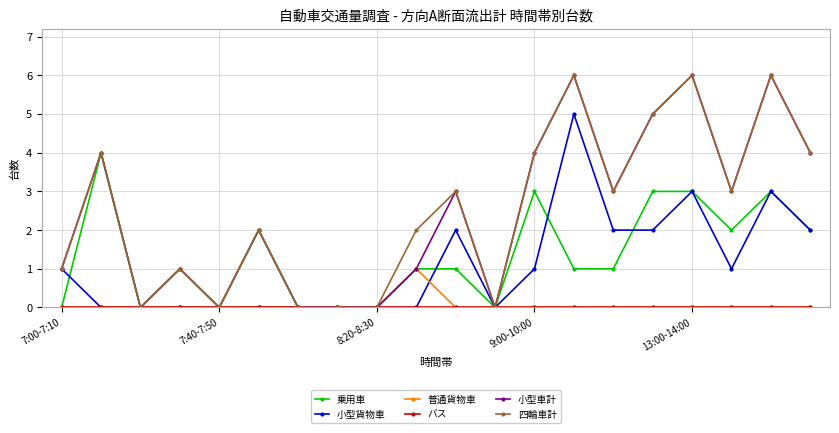

What is the highest value of the 乗用車 series?

4